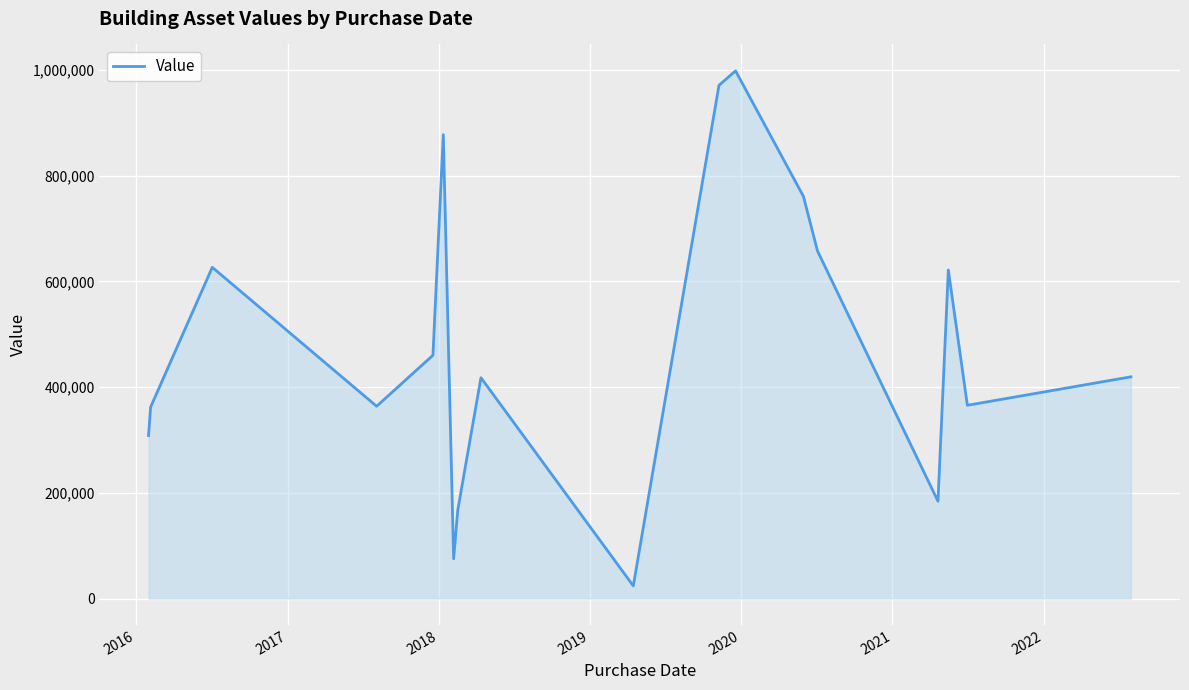

What is the maximum value shown in the chart?

998182.6